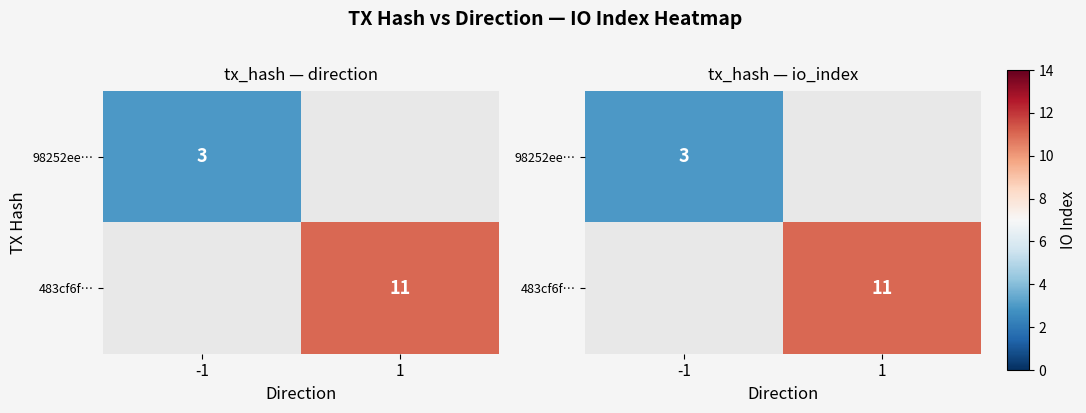

How many values in 483cf6f… are above zero?

1